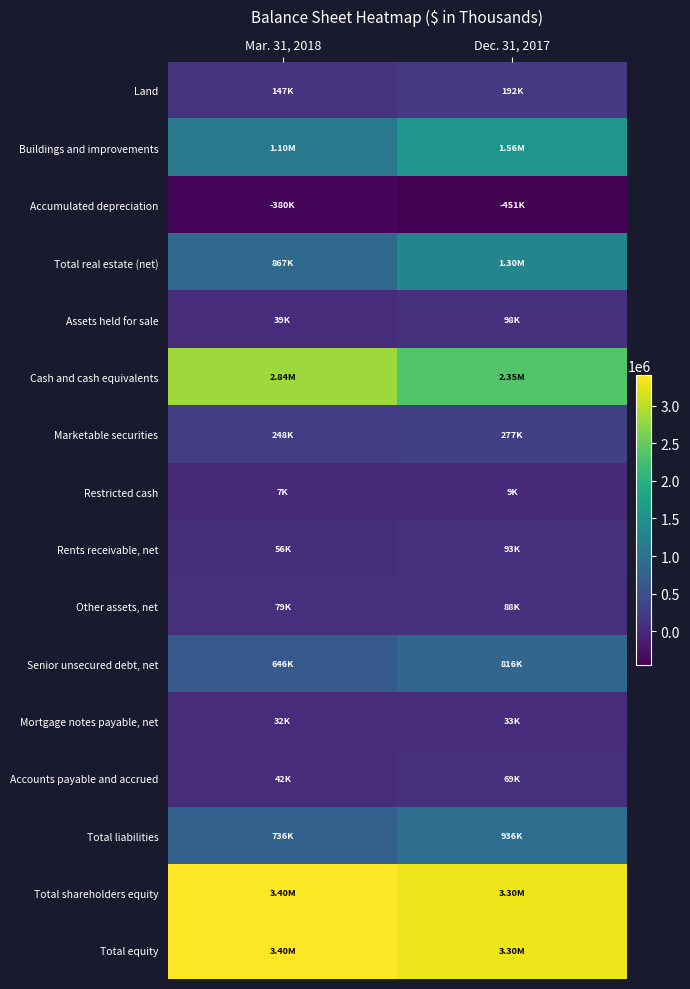

Reading left to right, list all the values displayed in this chart.

Land: Mar. 31, 2018=146700	Dec. 31, 2017=191775
Buildings and improvements: Mar. 31, 2018=1100524	Dec. 31, 2017=1555836
Accumulated depreciation: Mar. 31, 2018=-379862	Dec. 31, 2017=-450718
Total real estate (net): Mar. 31, 2018=867362	Dec. 31, 2017=1296893
Assets held for sale: Mar. 31, 2018=38882	Dec. 31, 2017=97688
Cash and cash equivalents: Mar. 31, 2018=2837671	Dec. 31, 2017=2351693
Marketable securities: Mar. 31, 2018=247879	Dec. 31, 2017=276928
Restricted cash: Mar. 31, 2018=6995	Dec. 31, 2017=8897
Rents receivable, net: Mar. 31, 2018=55910	Dec. 31, 2017=93436
Other assets, net: Mar. 31, 2018=78986	Dec. 31, 2017=87563
Senior unsecured debt, net: Mar. 31, 2018=646246	Dec. 31, 2017=815984
Mortgage notes payable, net: Mar. 31, 2018=32281	Dec. 31, 2017=32594
Accounts payable and accrued: Mar. 31, 2018=42007	Dec. 31, 2017=69220
Total liabilities: Mar. 31, 2018=735827	Dec. 31, 2017=936450
Total shareholders equity: Mar. 31, 2018=3400290	Dec. 31, 2017=3299366
Total equity: Mar. 31, 2018=3401479	Dec. 31, 2017=3300495